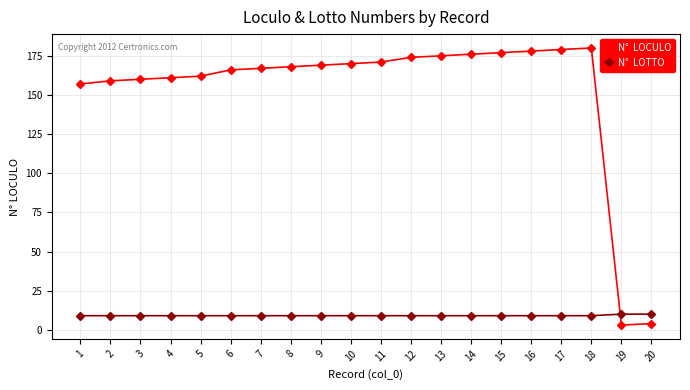

What is the total value across all series at 14?

185